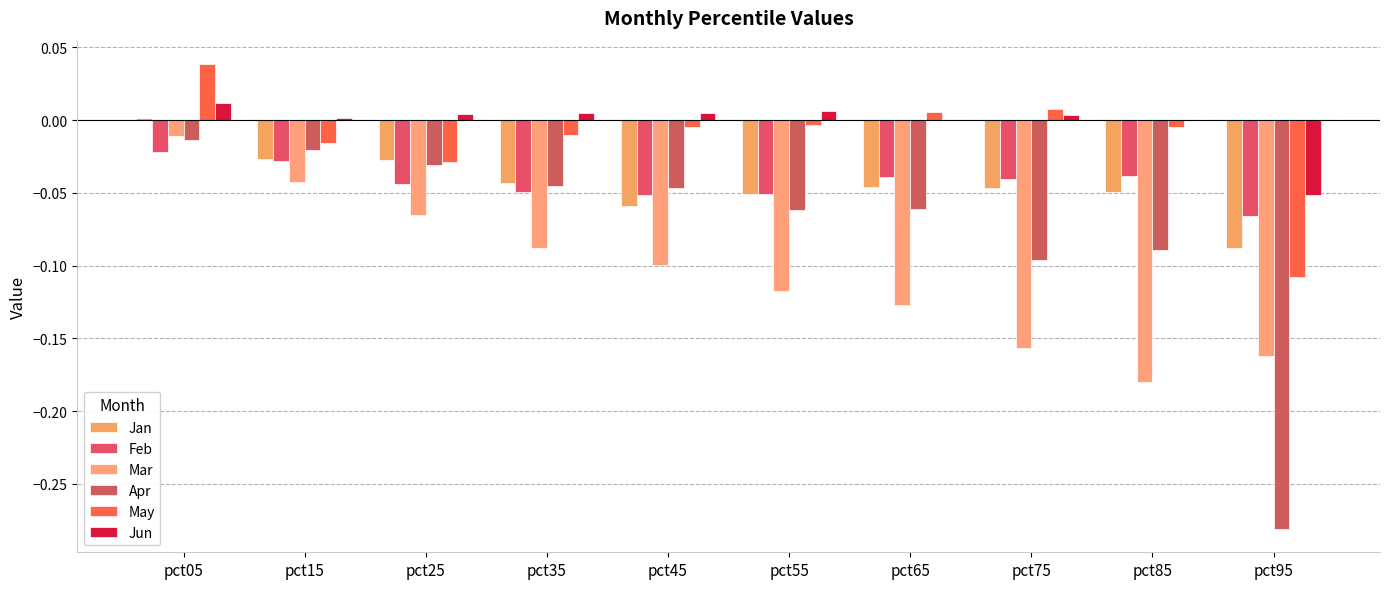

Count the number of categories in the chart.

10